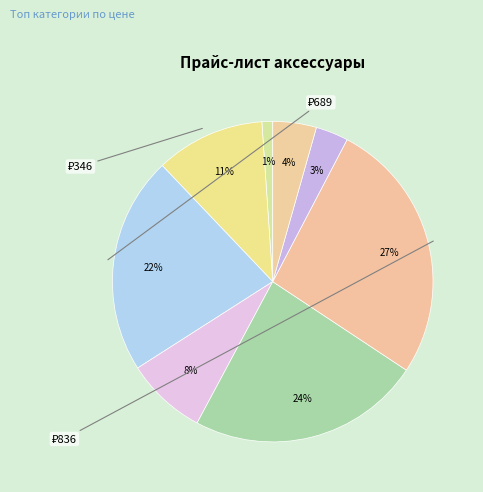

How many slices are in this pie chart?

8